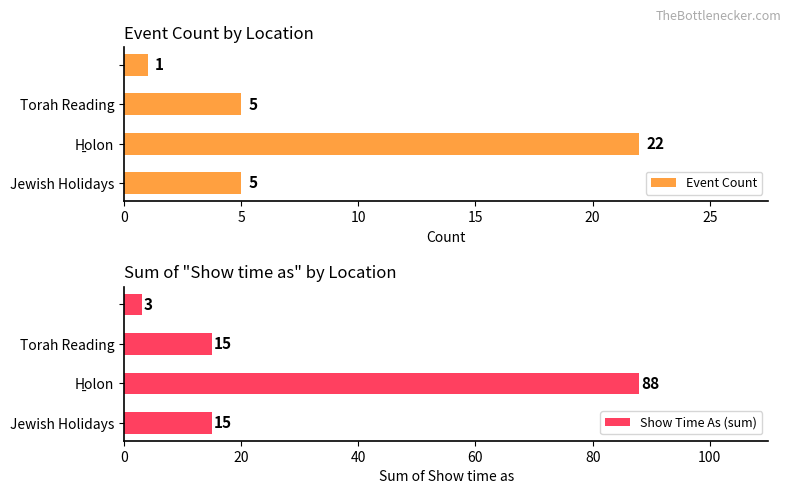

How many data points in Event Count are above 5?

1